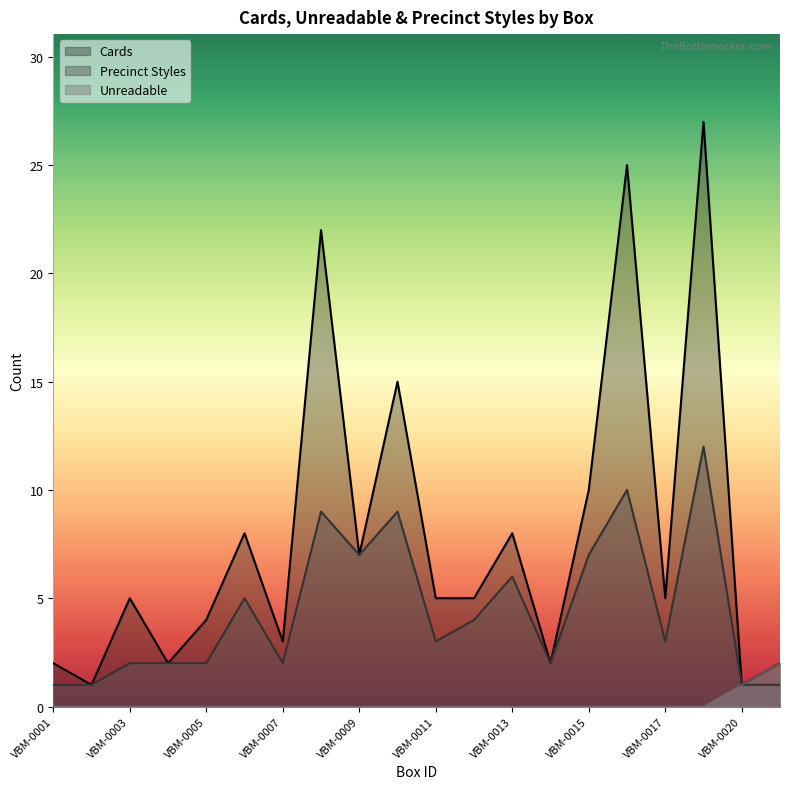

What is the value of the Precinct Styles point at the 9th from the left?

7